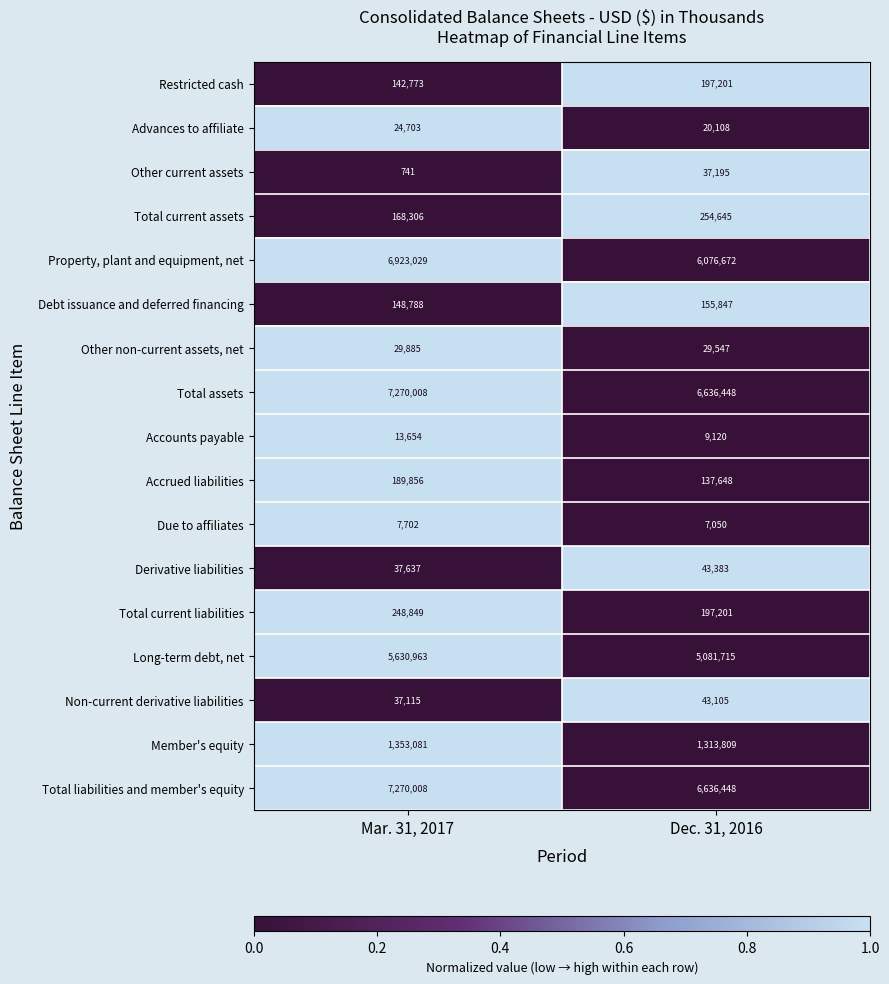

Which series has the widest spread of values?

Property, plant and equipment, net